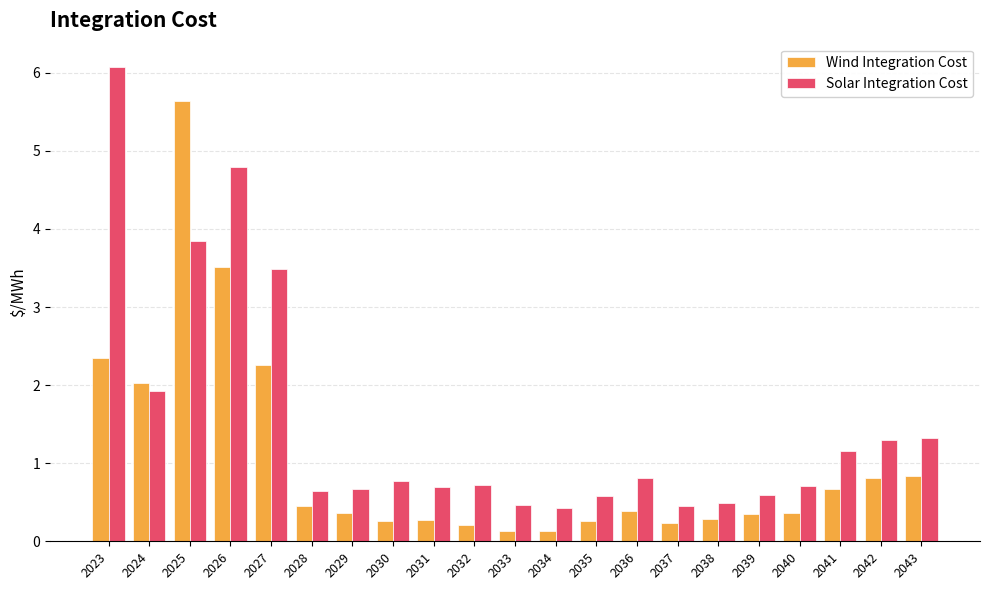

What is the average value of the Solar Integration Cost series?

1.5